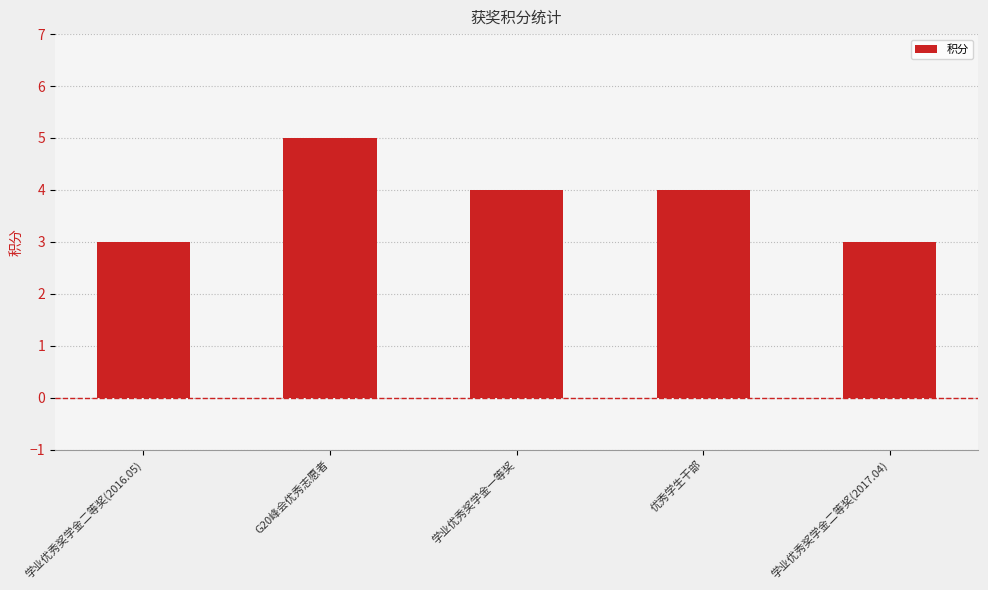

What is the label of the 5th bar from the right?

学业优秀奖学金二等奖(2016.05)